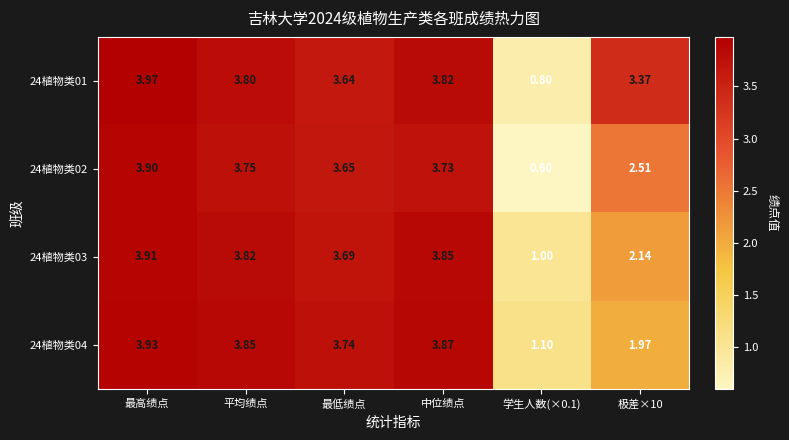

At which label does 24植物类04 reach its peak?

最高绩点